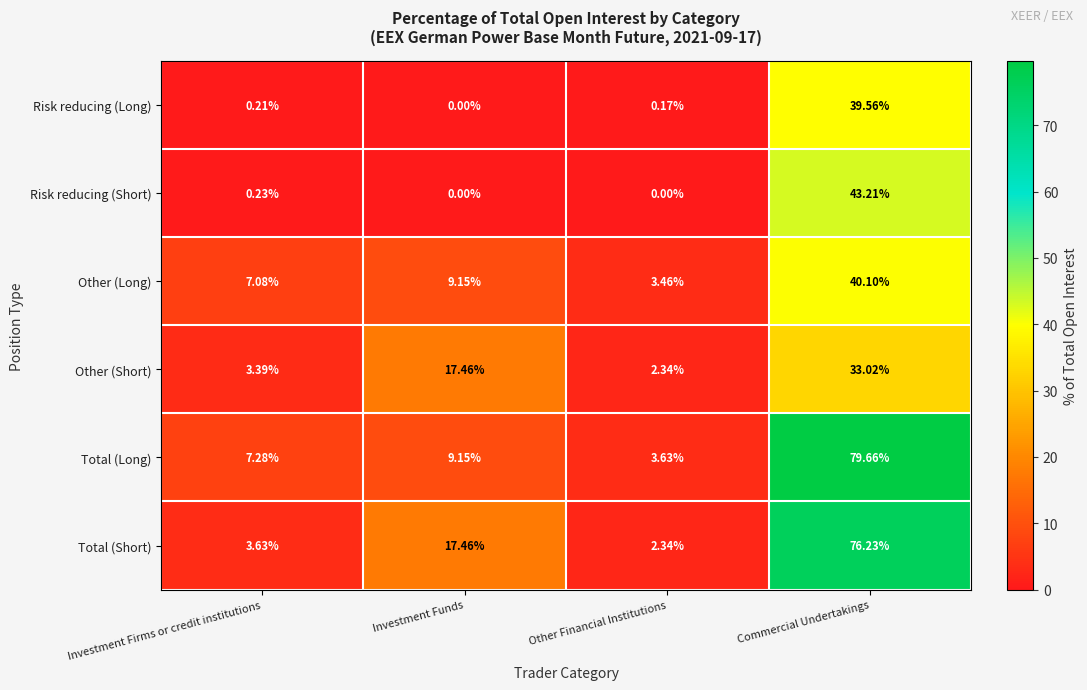

Where is Total (Short) nearest to the value 39?

Investment Funds